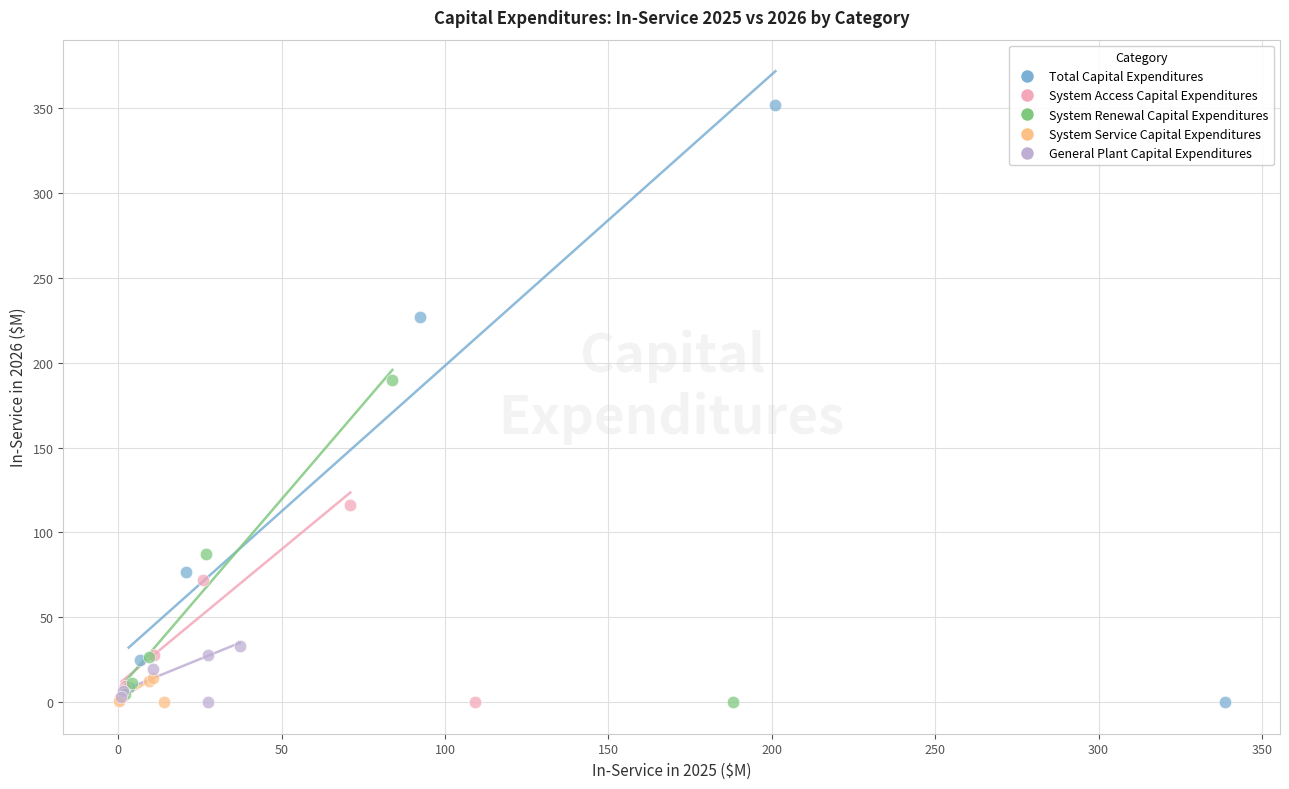

Which series has the widest spread of Y values?

Total Capital Expenditures